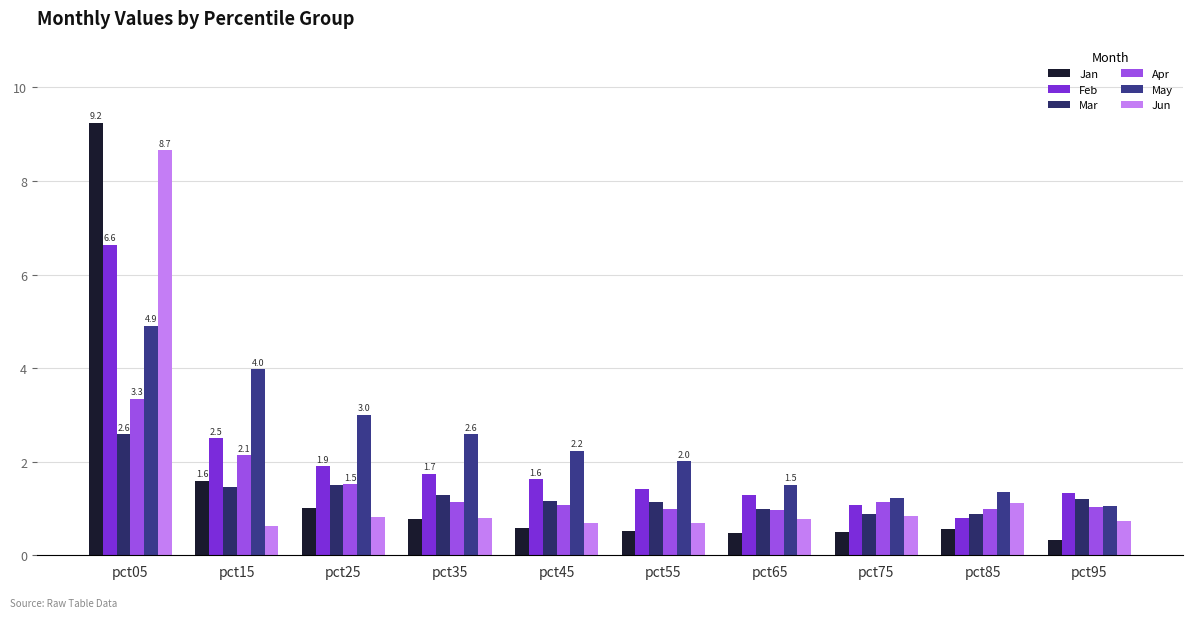

Reading left to right, list all the values displayed in this chart.

Jan: 9.2	1.6	1.0	0.8	0.6	0.5	0.5	0.5	0.6	0.3
Feb: 6.6	2.5	1.9	1.7	1.6	1.4	1.3	1.1	0.8	1.3
Mar: 2.6	1.5	1.5	1.3	1.2	1.1	1.0	0.9	0.9	1.2
Apr: 3.3	2.1	1.5	1.1	1.1	1.0	1.0	1.1	1.0	1.0
May: 4.9	4.0	3.0	2.6	2.2	2.0	1.5	1.2	1.4	1.1
Jun: 8.7	0.6	0.8	0.8	0.7	0.7	0.8	0.8	1.1	0.7